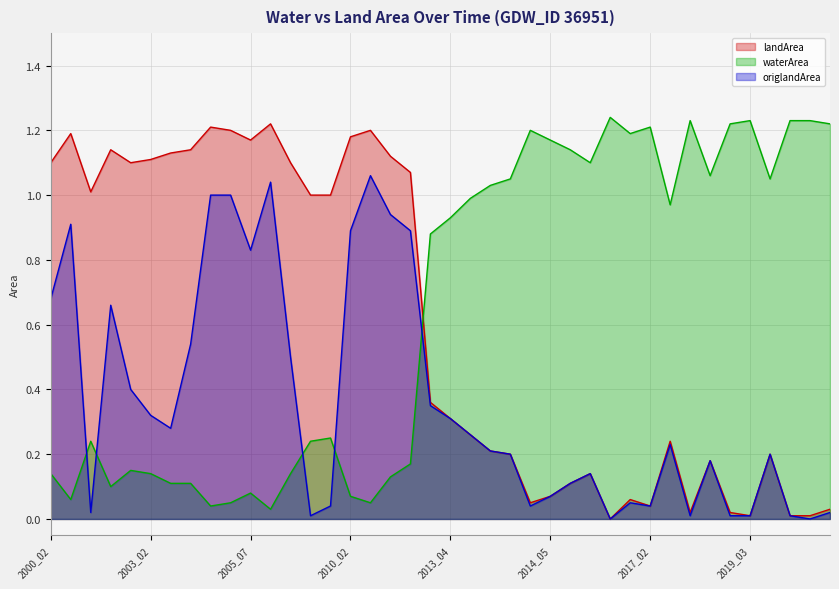

Rank the series by their maximum value, from highest to lowest.

waterArea, landArea, origlandArea